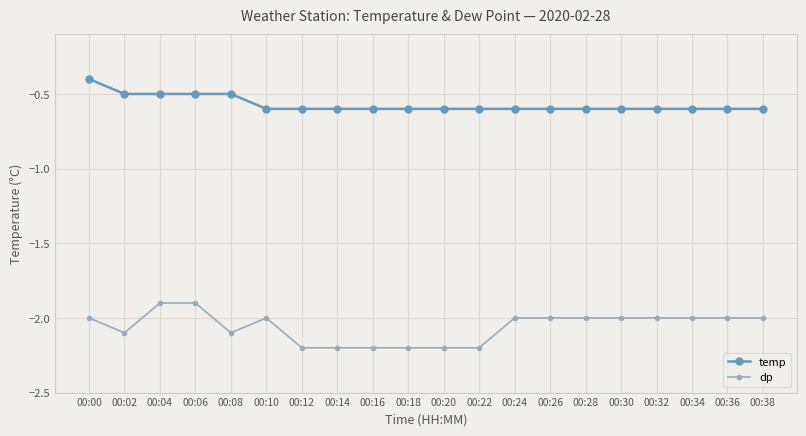

What is the value of the temp point at the 18th from the left?

-0.6